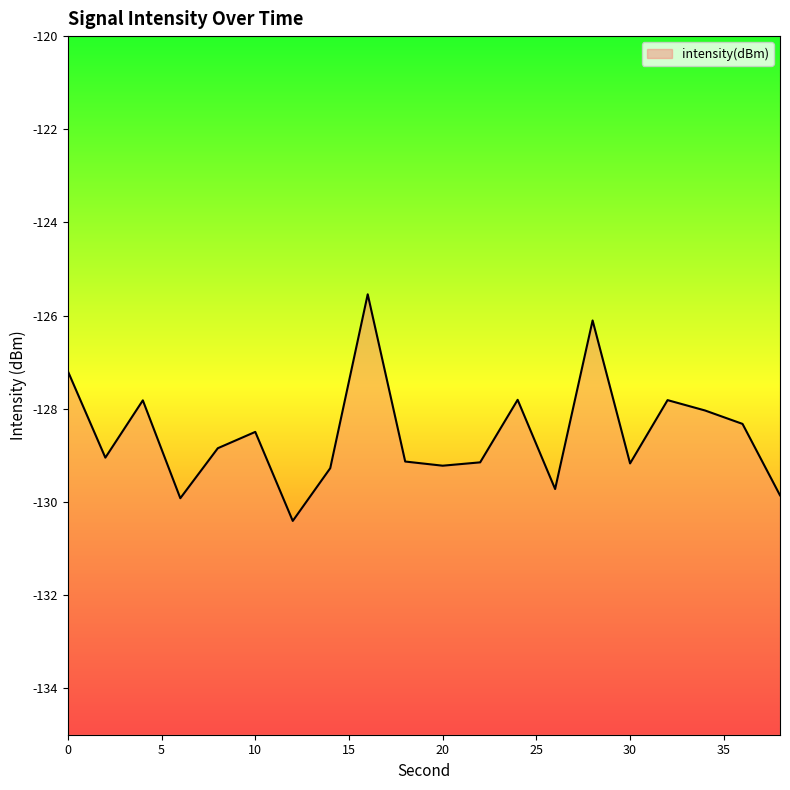

True or false: the data shows -129.2 at 22.

True